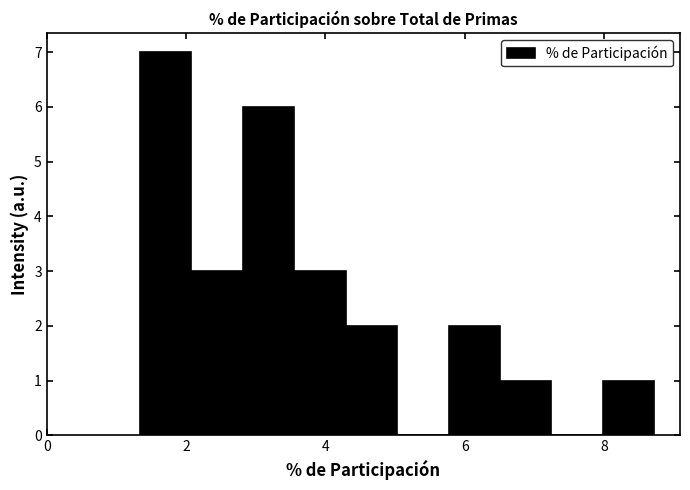

Read against the x-axis, roughly where is the centre of the tallest bar?

1.8